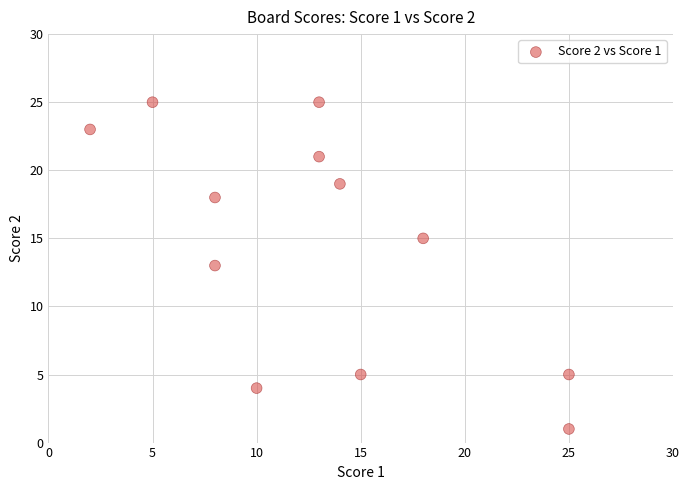

What is the average X value?

13